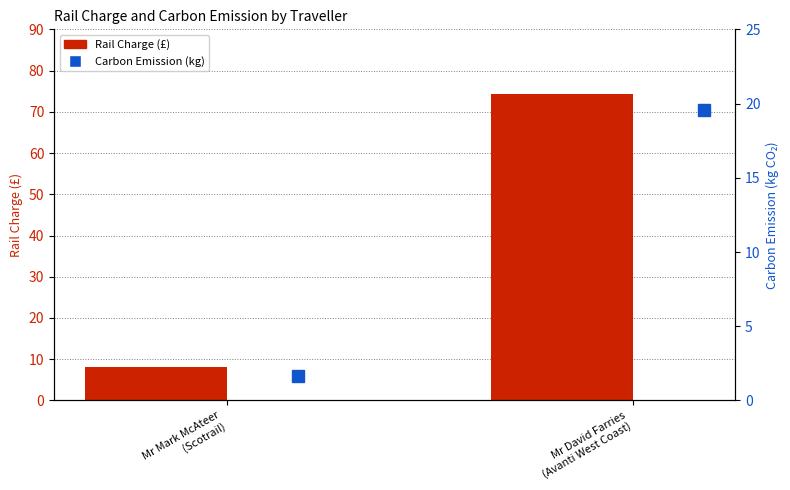

What is the difference between the highest and lowest values at Mr David Farries
(Avanti West Coast)?

54.6